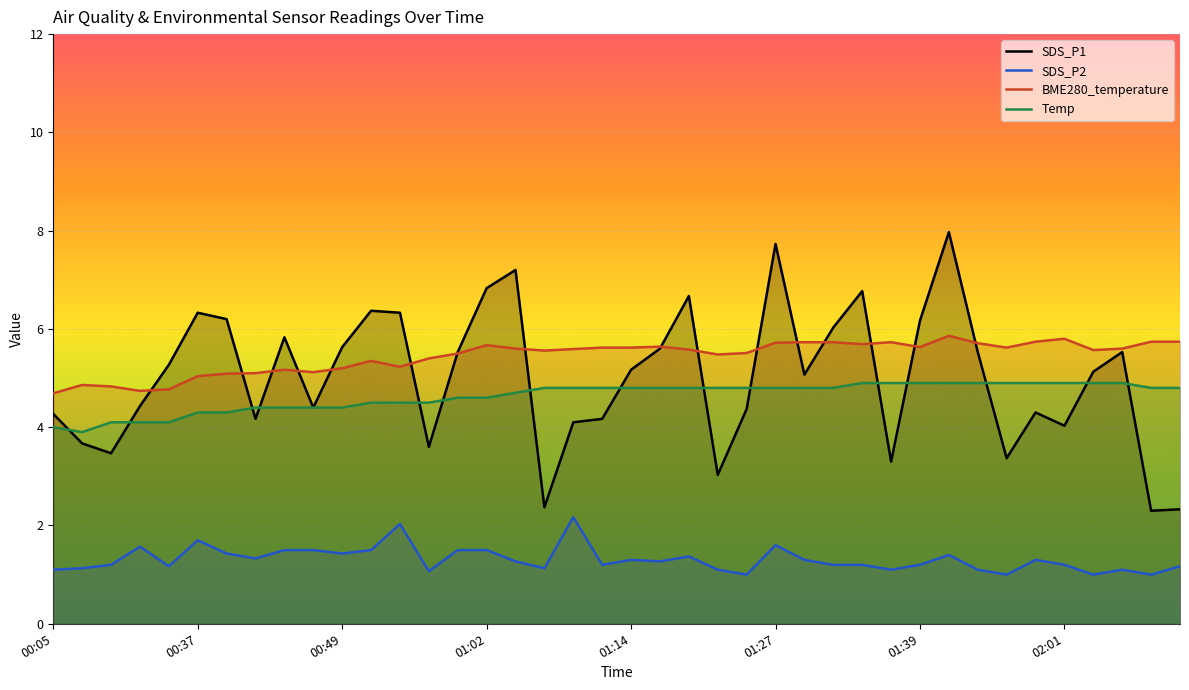

What is the average value of the SDS_P2 series?

1.3